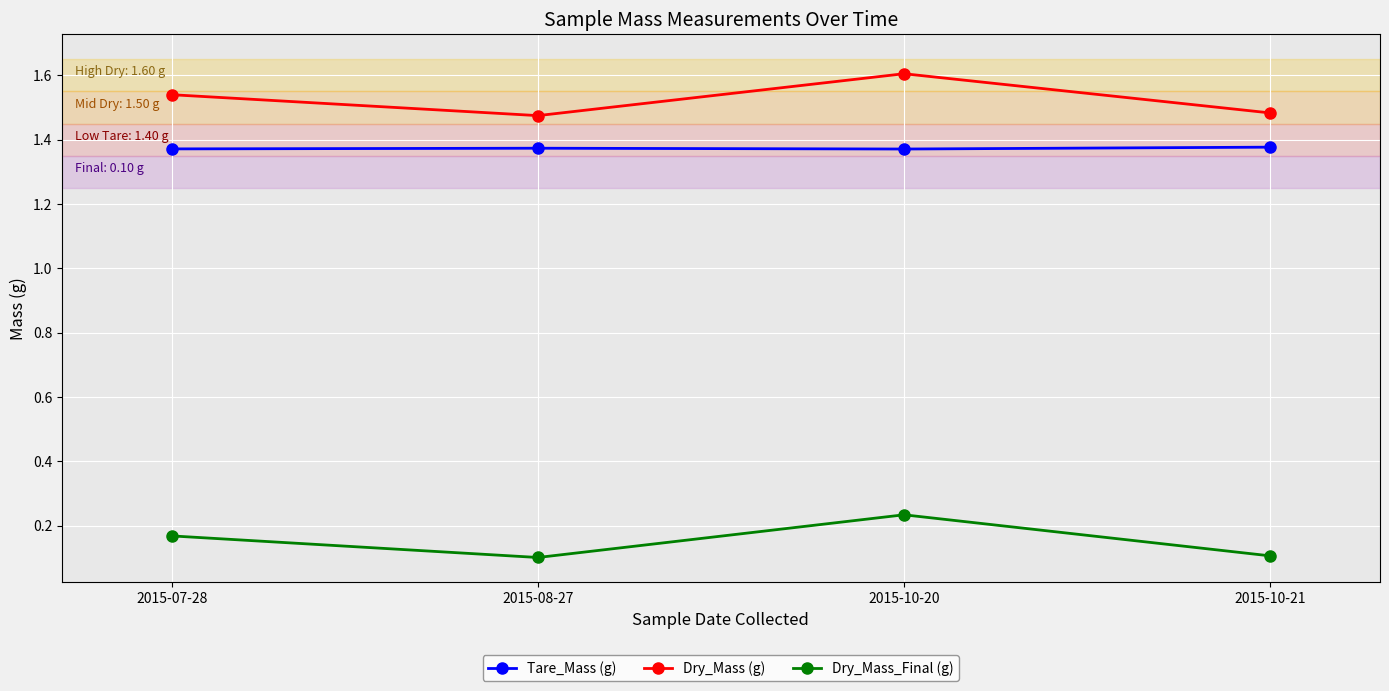

What are all the series names shown in the legend?

Tare_Mass (g), Dry_Mass (g), Dry_Mass_Final (g)